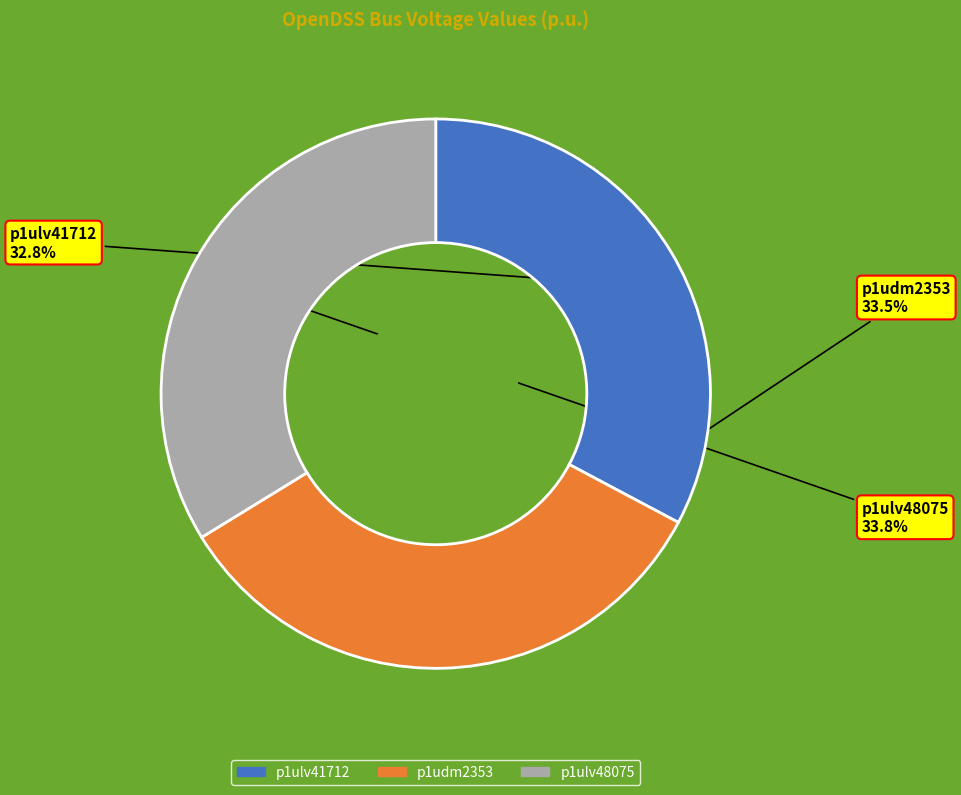

How many segments does this pie chart have?

3